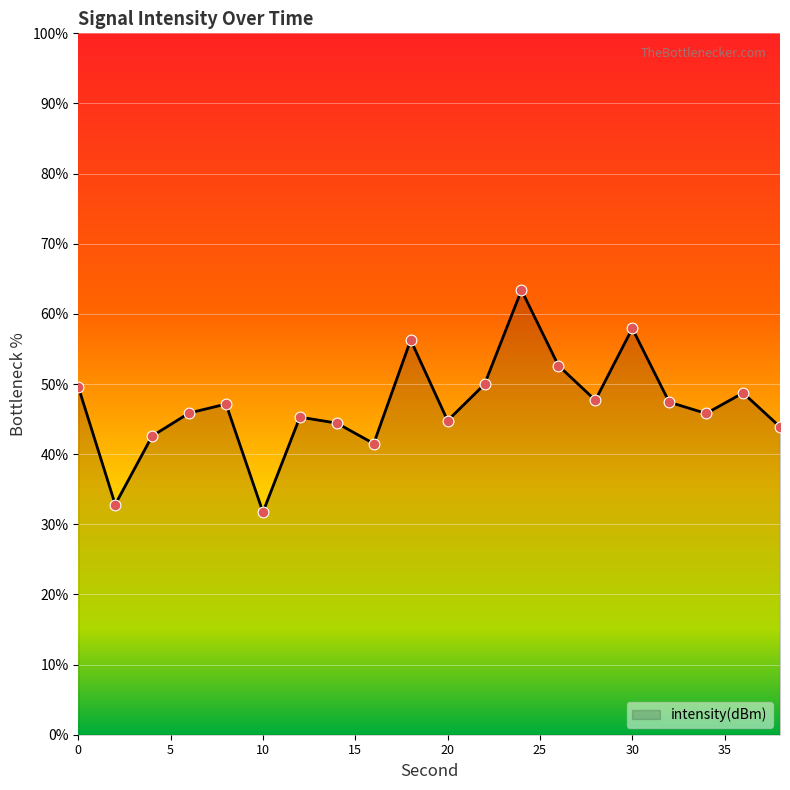

What is the minimum value shown in the chart?

31.7